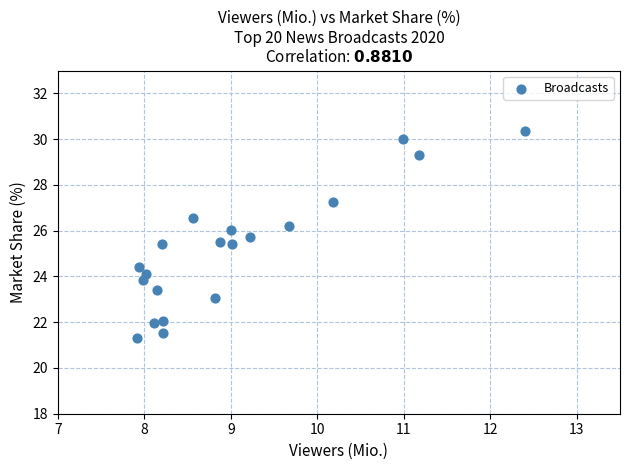

What is the range of Y values (max minus min)?

9.0